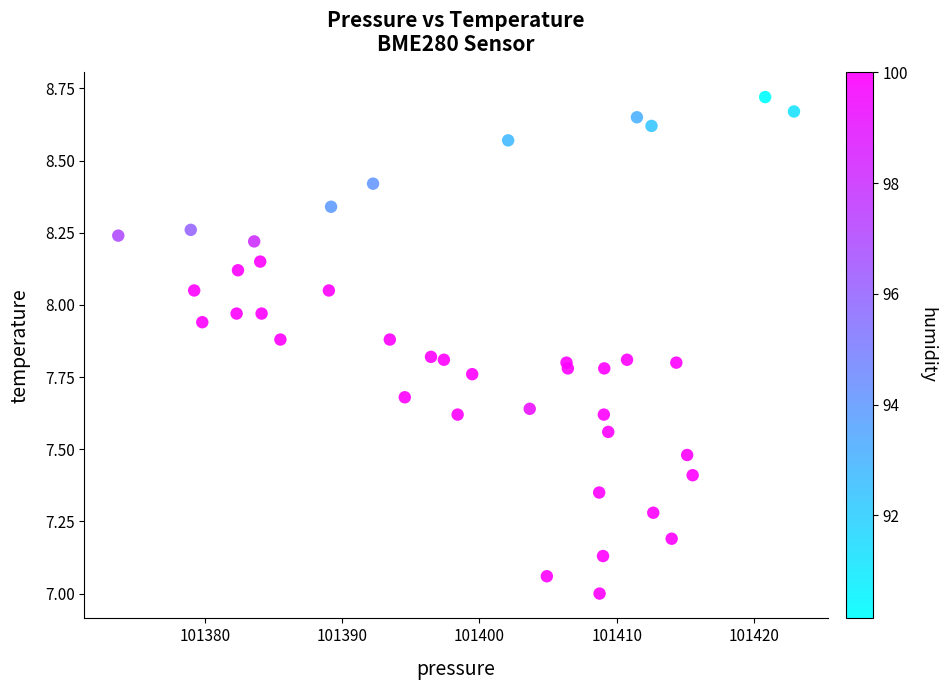

What is the range of X values (max minus min)?

49.2